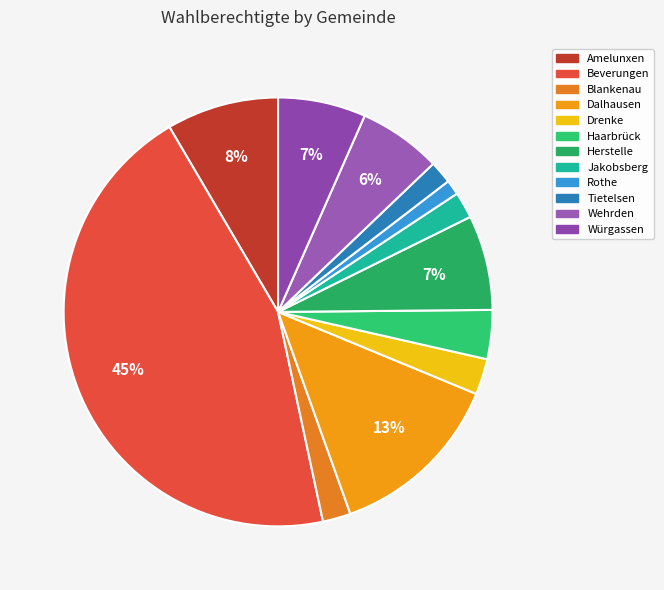

How many slices are in this pie chart?

12